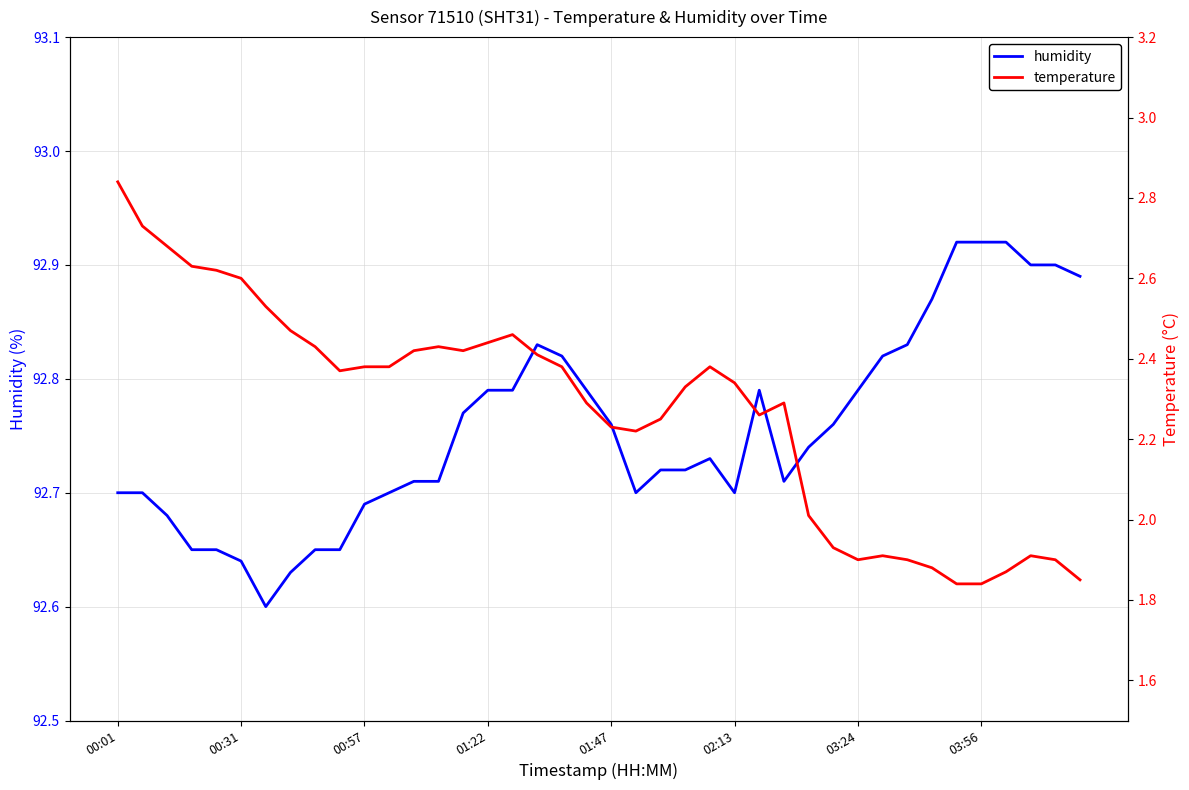

At which label does temperature first exceed 2?

00:01